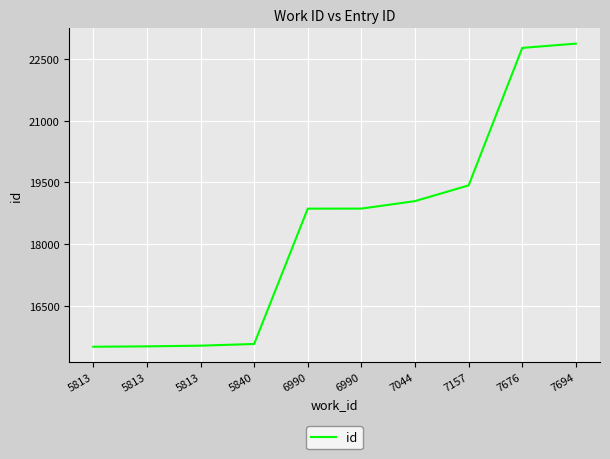

Is this an area chart (filled region under the line)?

No